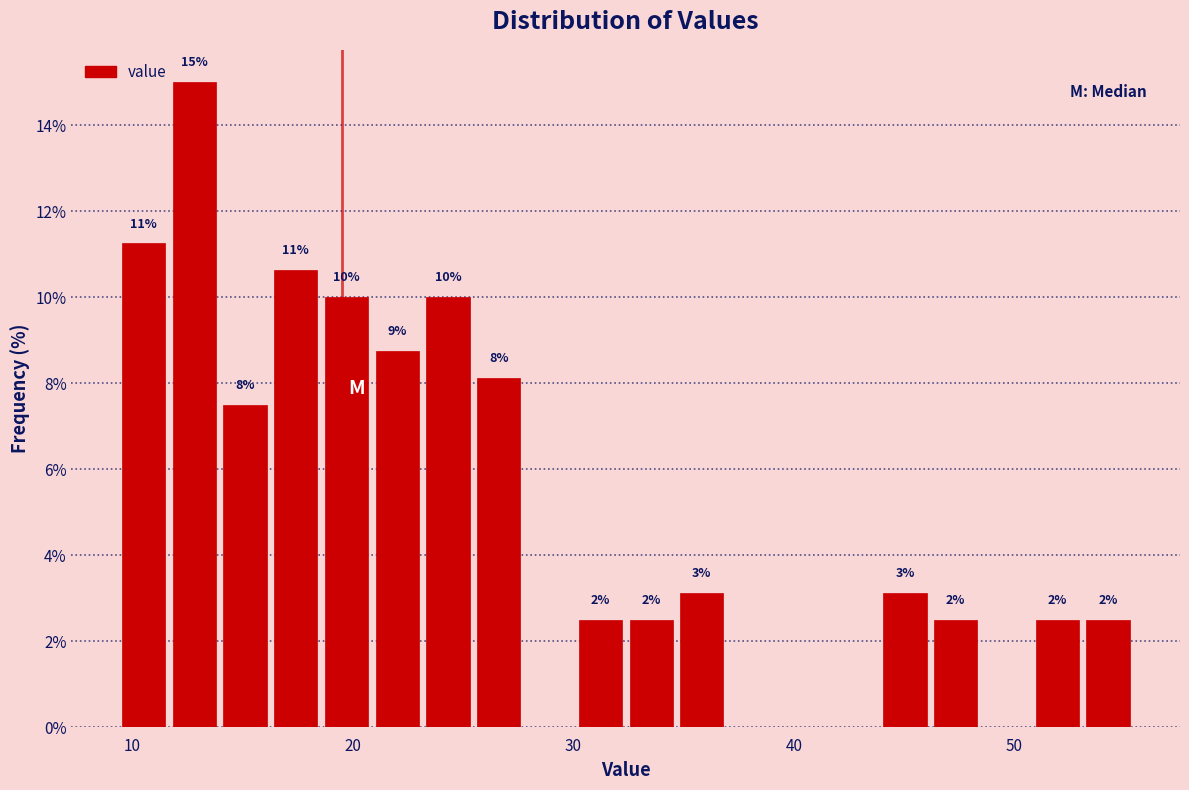

Read against the x-axis, roughly where is the centre of the tallest bar?

13